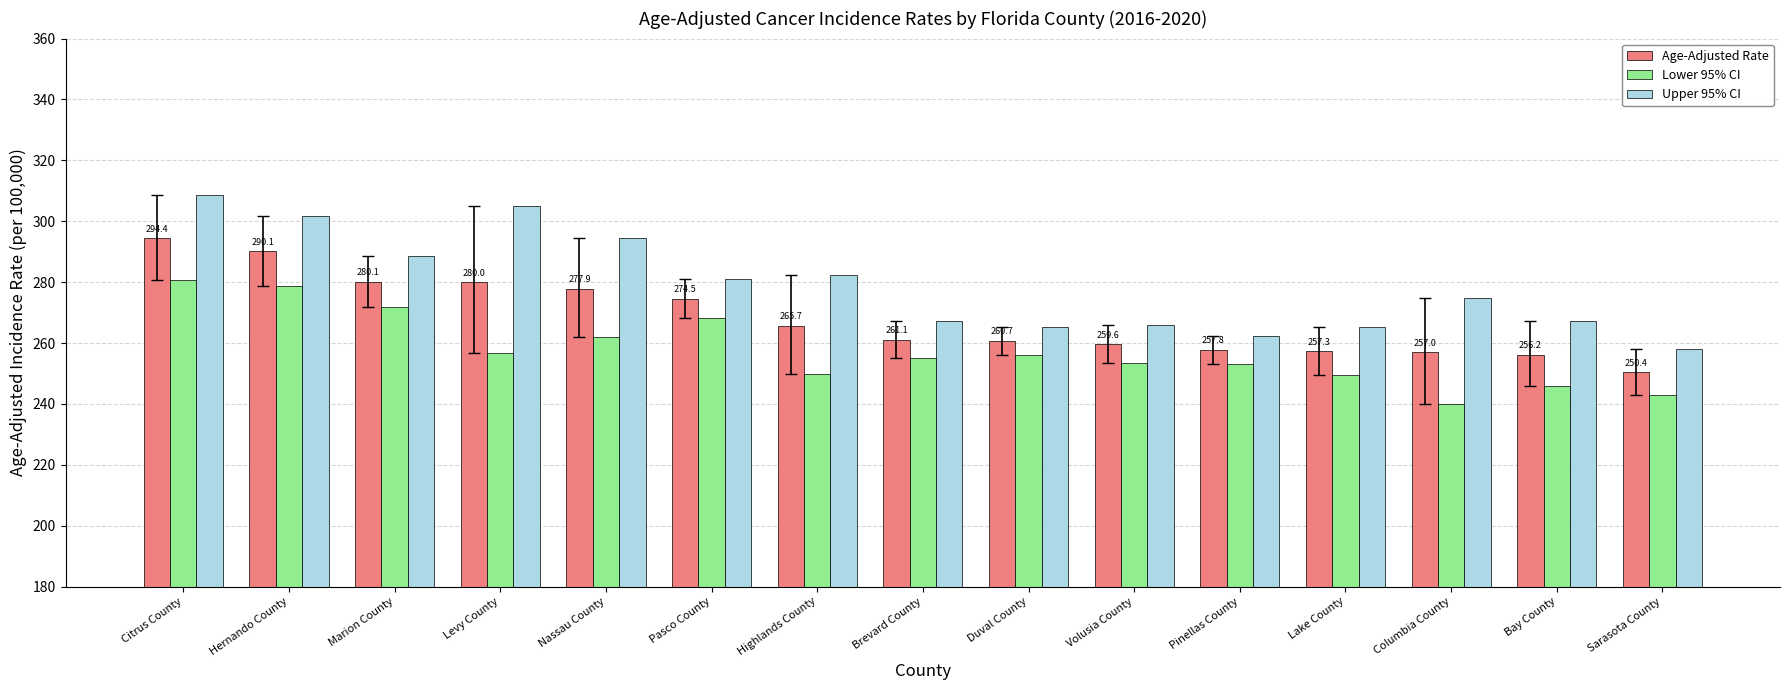

Between Highlands County and Brevard County, which series saw the biggest shift?

Upper 95% CI